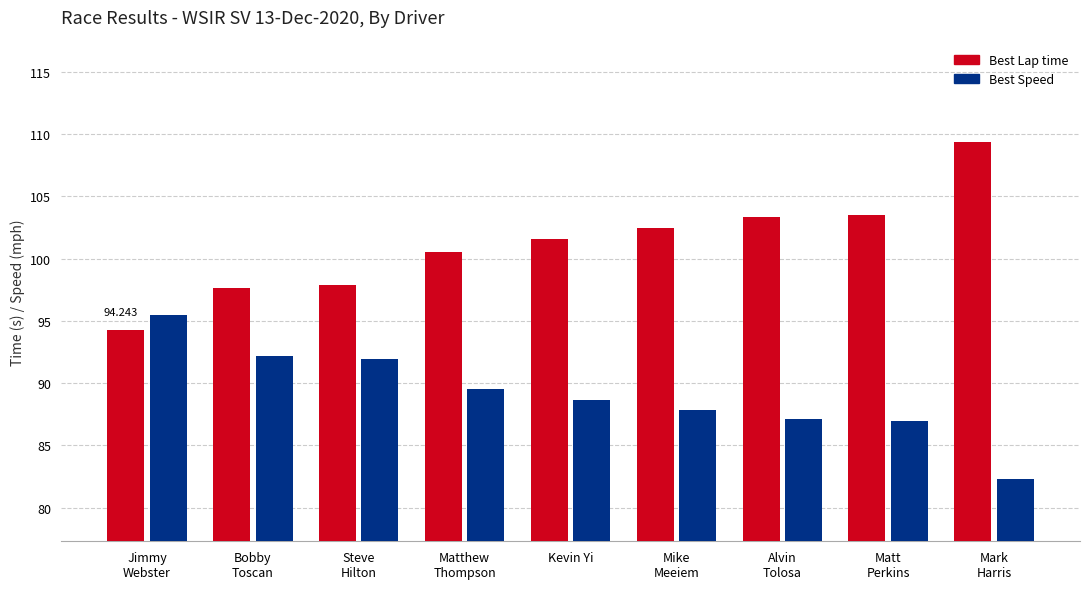

Reading left to right, what are all the values shown in this chart?

Best Lap time: 94.2	97.6	97.9	100.5	101.6	102.5	103.3	103.5	109.3
Best Speed: 95.5	92.2	91.9	89.5	88.6	87.8	87.1	86.9	82.3